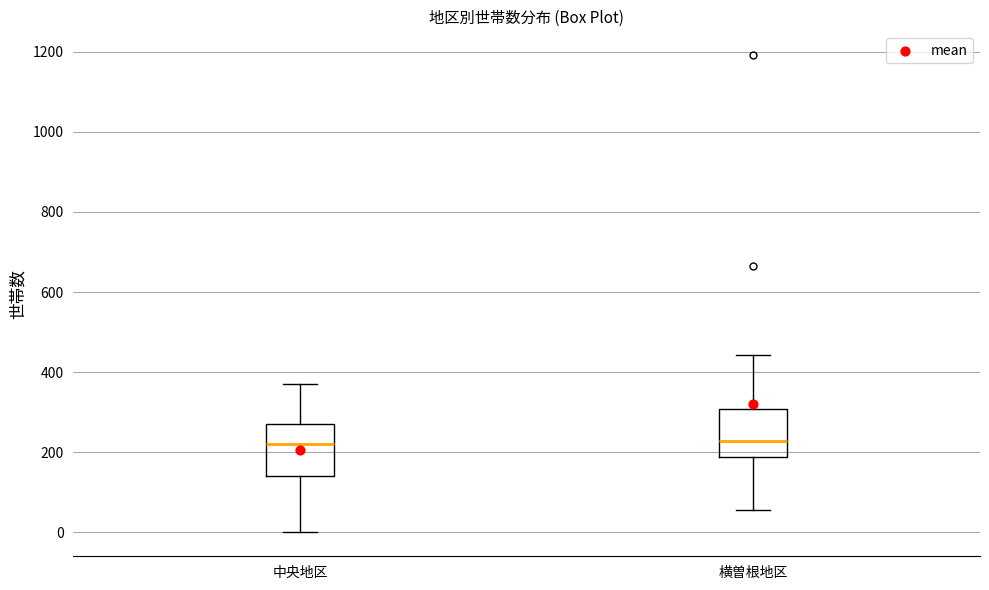

Reading left to right, read every box against the y-axis: the position of its median line, the range the box covers, and the ends of its whiskers. The values are not printed on the chart, so give them approximately, as read against the axis.

中央地区: median 220, box 140 to 280, whiskers 0 to 380
横曽根地区: median 220, box 180 to 300, whiskers 60 to 440